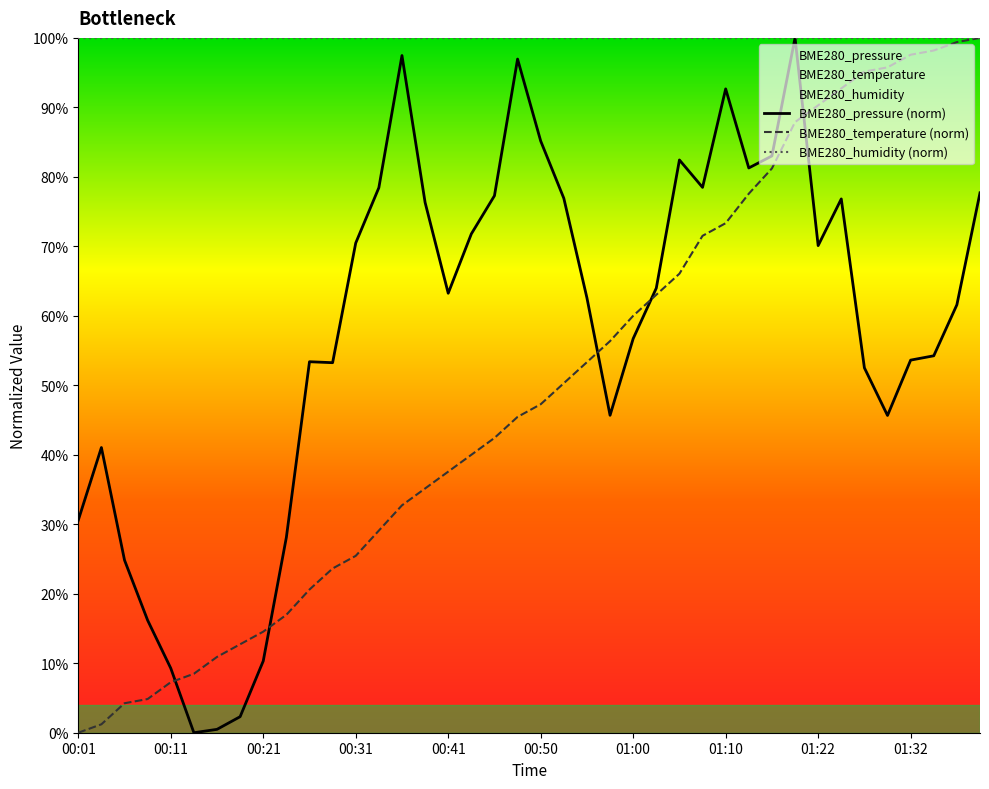

Reading left to right, what are all the values shown in this chart?

BME280_pressure: 00:01=30.6	00:04=41.0	00:06=24.8	00:09=16.2	00:11=9.3	00:14=0.0	00:16=0.5	00:19=2.3	00:21=10.3	00:23=28.1	00:26=53.4	00:28=53.3	00:31=70.5	00:33=78.4	00:36=97.5	00:38=76.3	00:41=63.3	00:43=71.8	00:45=77.3	00:48=97.0	00:50=85.2	00:53=76.9	00:55=62.6	00:58=45.7	01:00=56.7	01:03=64.0	01:05=82.4	01:07=78.5	01:10=92.7	01:12=81.3	01:15=83.0	01:20=100.0	01:22=70.1	01:25=76.8	01:27=52.5	01:30=45.7	01:32=53.6	01:35=54.2	01:37=61.6	01:40=77.7
BME280_temperature: 00:01=0.0	00:04=1.2	00:06=4.2	00:09=4.8	00:11=7.3	00:14=8.5	00:16=10.9	00:19=12.7	00:21=14.5	00:23=17.0	00:26=20.6	00:28=23.6	00:31=25.5	00:33=29.1	00:36=32.7	00:38=35.2	00:41=37.6	00:43=40.0	00:45=42.4	00:48=45.5	00:50=47.3	00:53=50.3	00:55=53.3	00:58=56.4	01:00=60.0	01:03=63.0	01:05=66.1	01:07=71.5	01:10=73.3	01:12=77.6	01:15=81.2	01:20=87.9	01:22=90.3	01:25=92.7	01:27=95.2	01:30=95.8	01:32=97.6	01:35=98.2	01:37=99.4	01:40=100.0